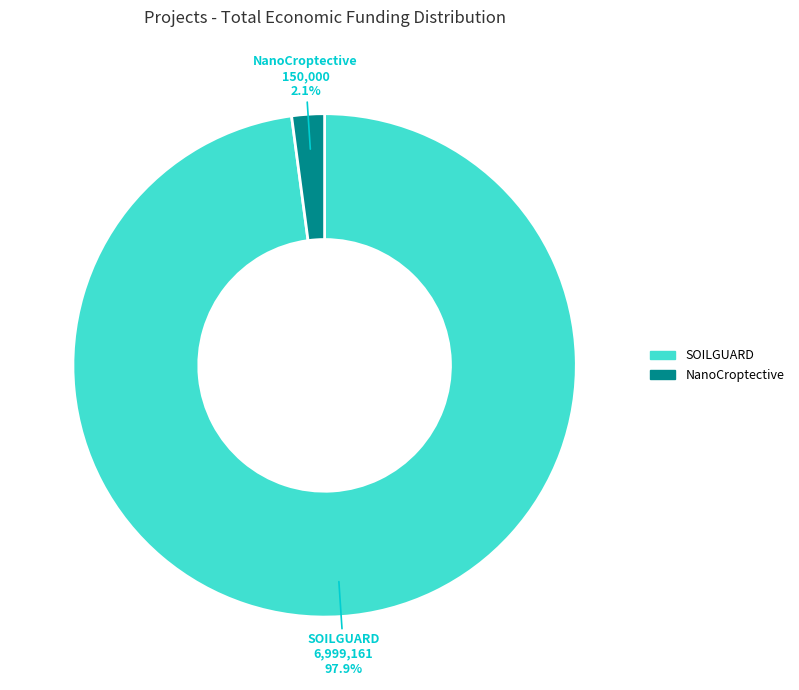

Does NanoCroptective represent more than half of the total?

No